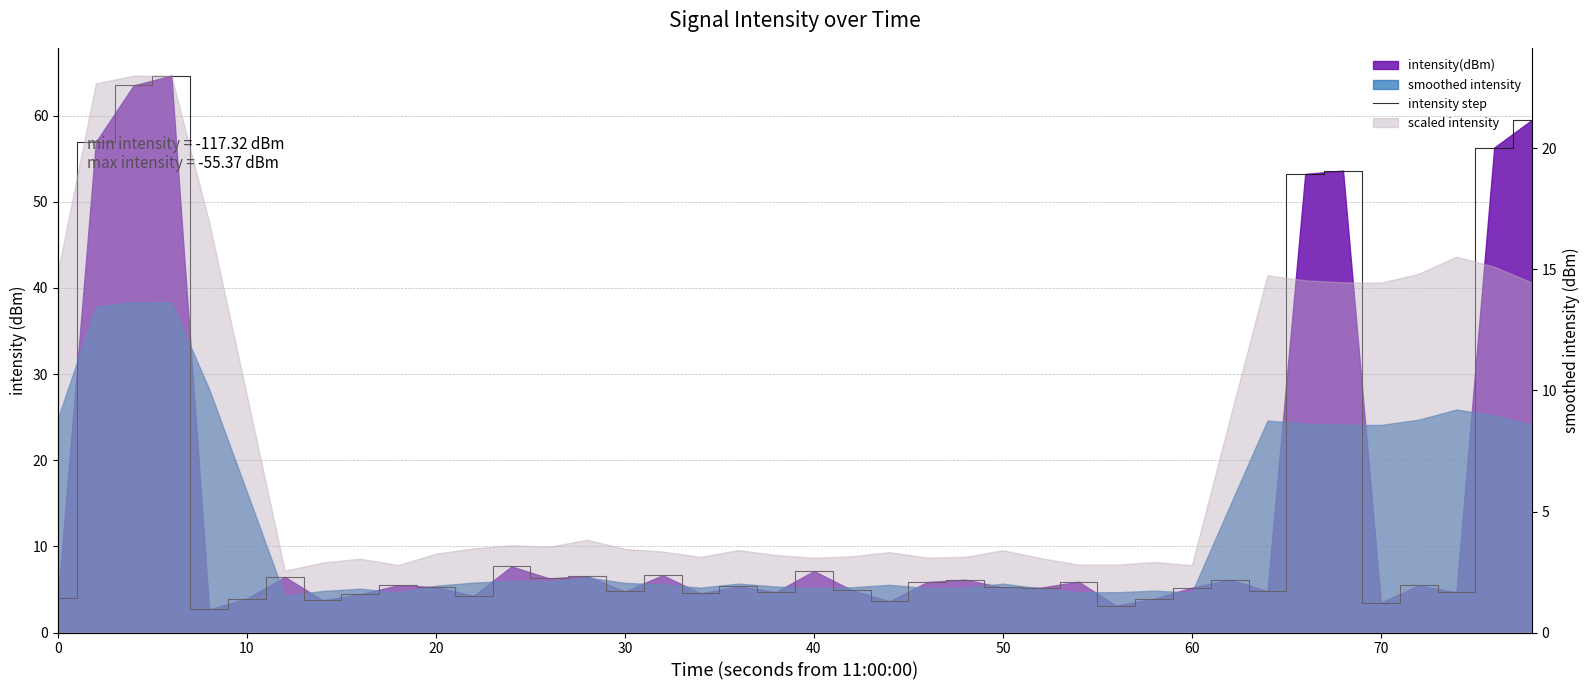

How many interior local valleys (lower than both neighbors) does the data have?

13